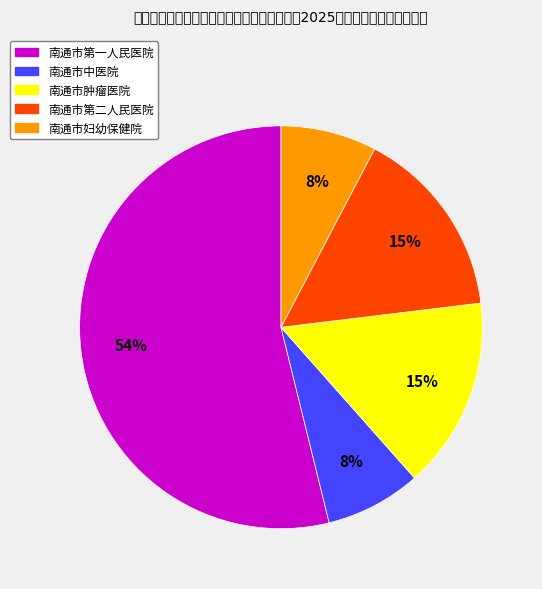

To the nearest percent, what is the difference between the largest and smallest slice percentages?

46%